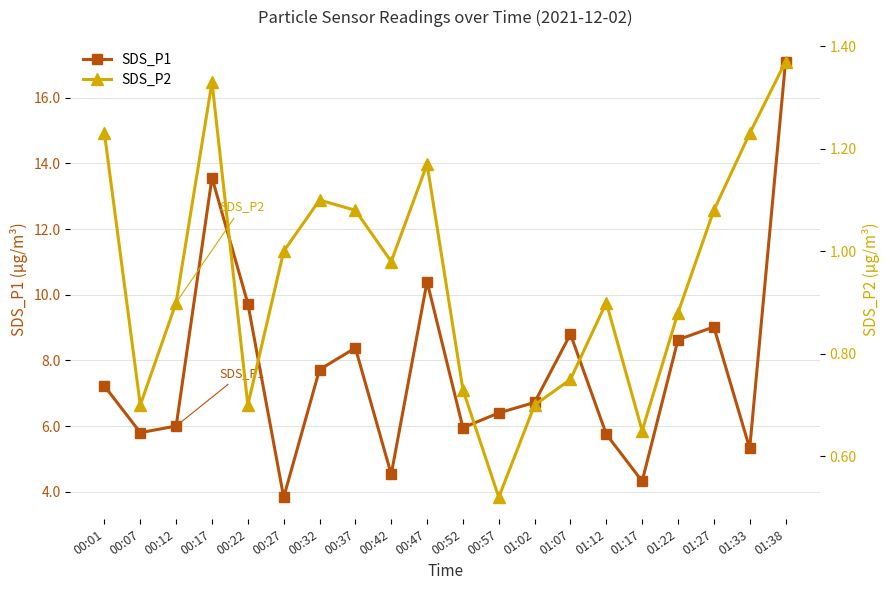

What is the difference between the maximum and minimum values in the SDS_P1 series?

13.3